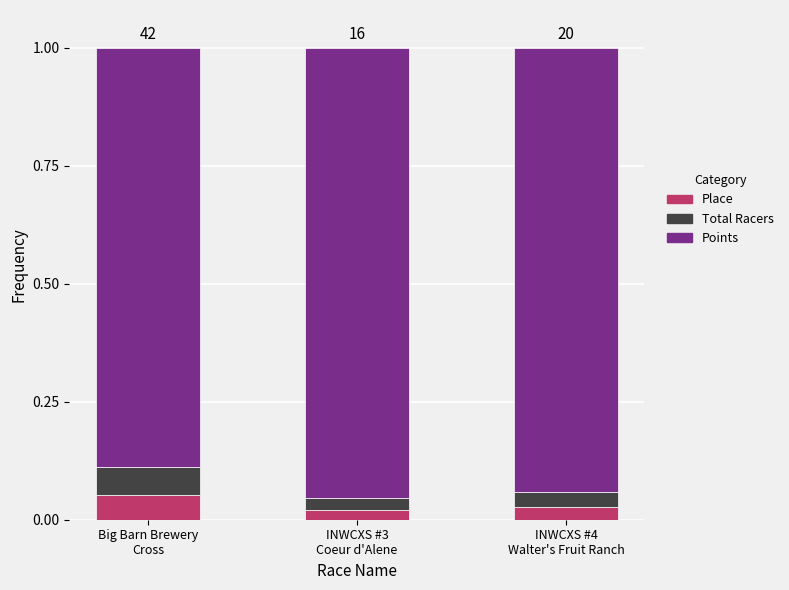

How many Place values are between 0 and 1?

3